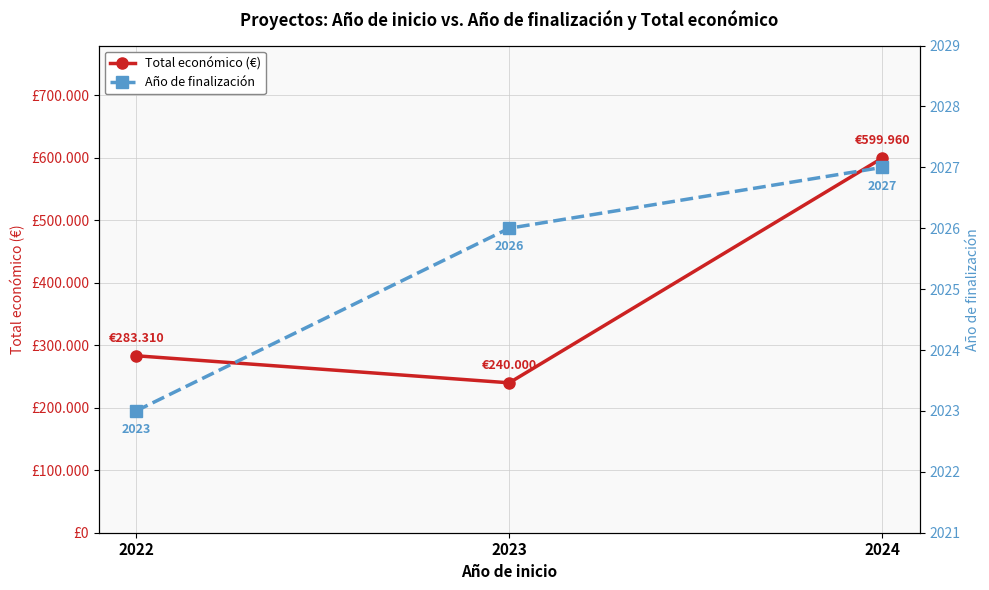

At which label is Año de finalización closest to 2025?

2023